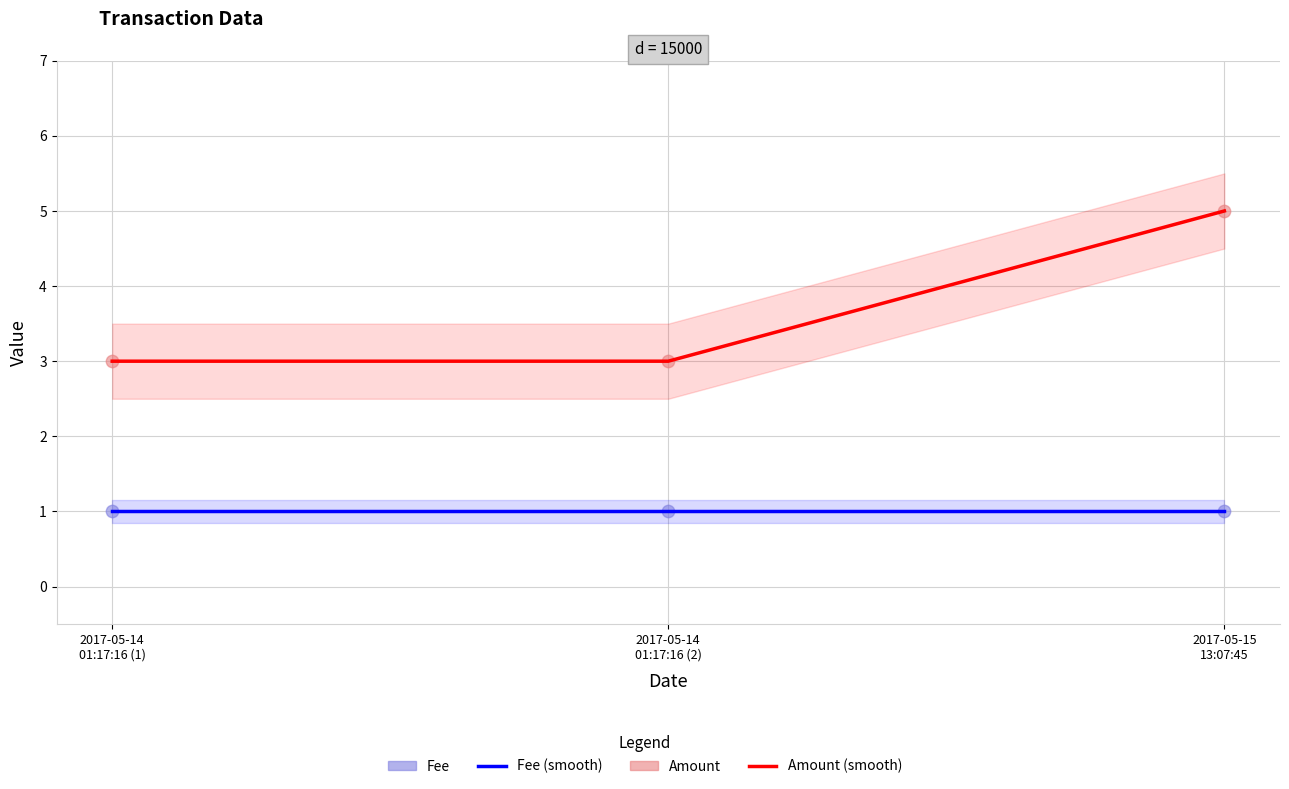

Which series has the largest Y range (max minus min)?

Amount (smooth)